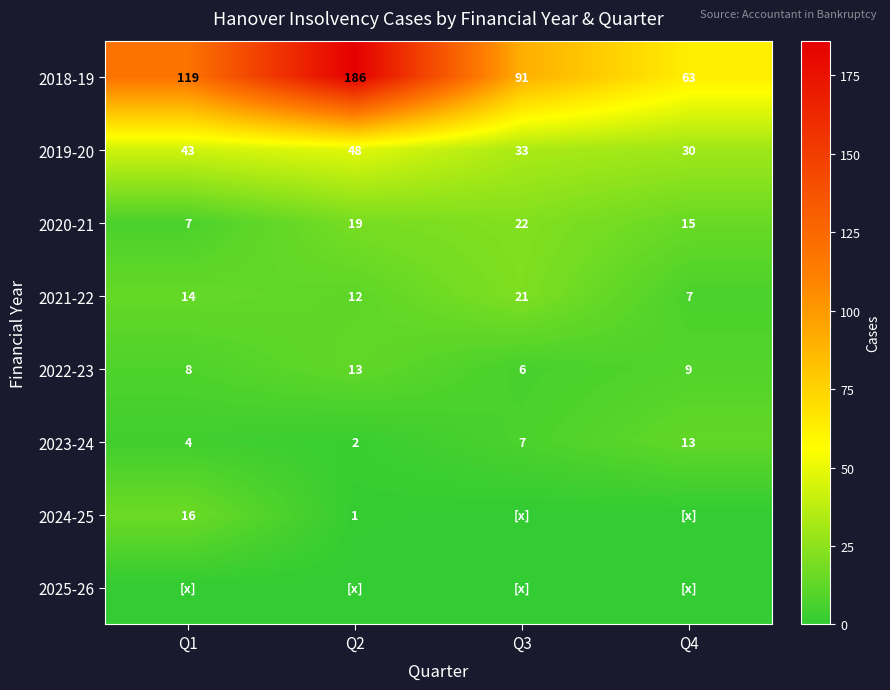

What is the total value across all series at Q4?

137